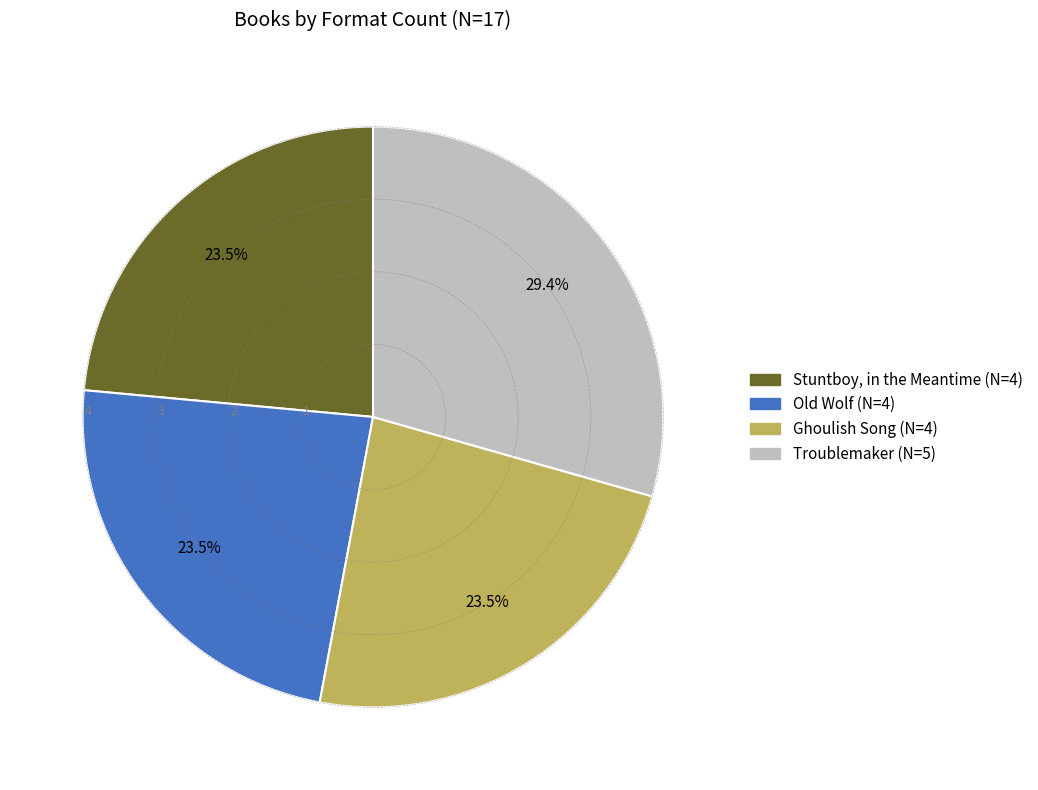

What is the ratio of the value at Stuntboy, in the Meantime to the value at Ghoulish Song?

1.0